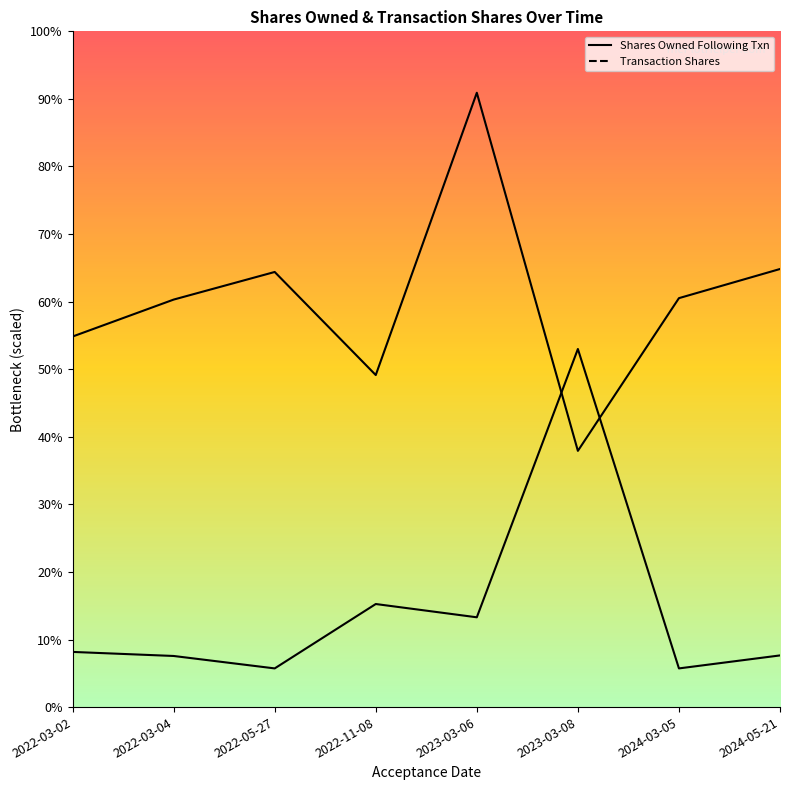

What position from the right is 2024-03-05?

2